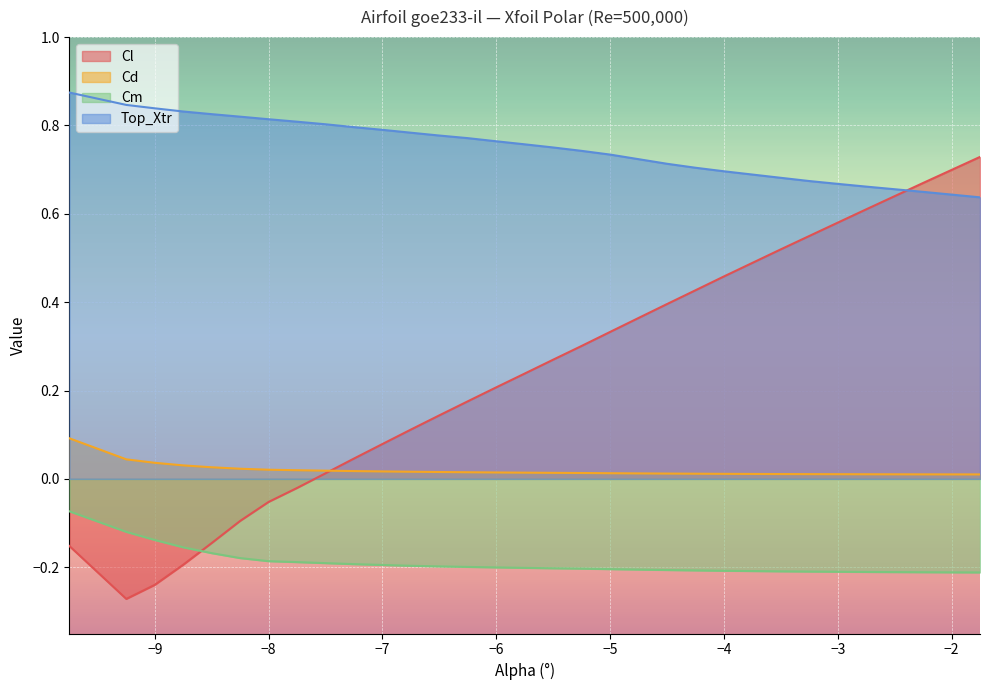

Between -4.75 and -2.25, which series saw the biggest shift?

Cl